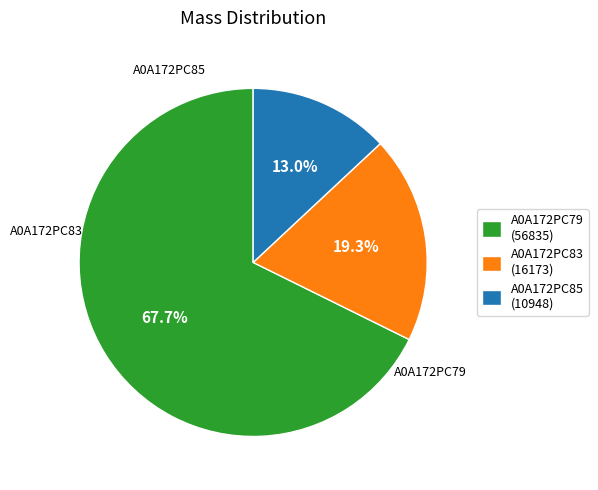

Rank the categories by value from highest to lowest.

A0A172PC79, A0A172PC83, A0A172PC85